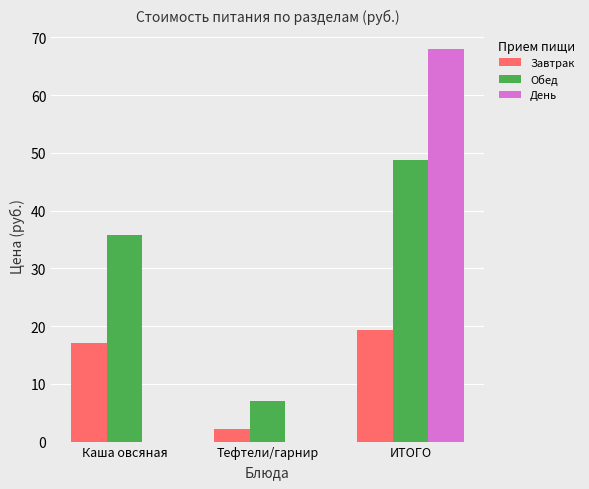

Are the bars horizontal?

No